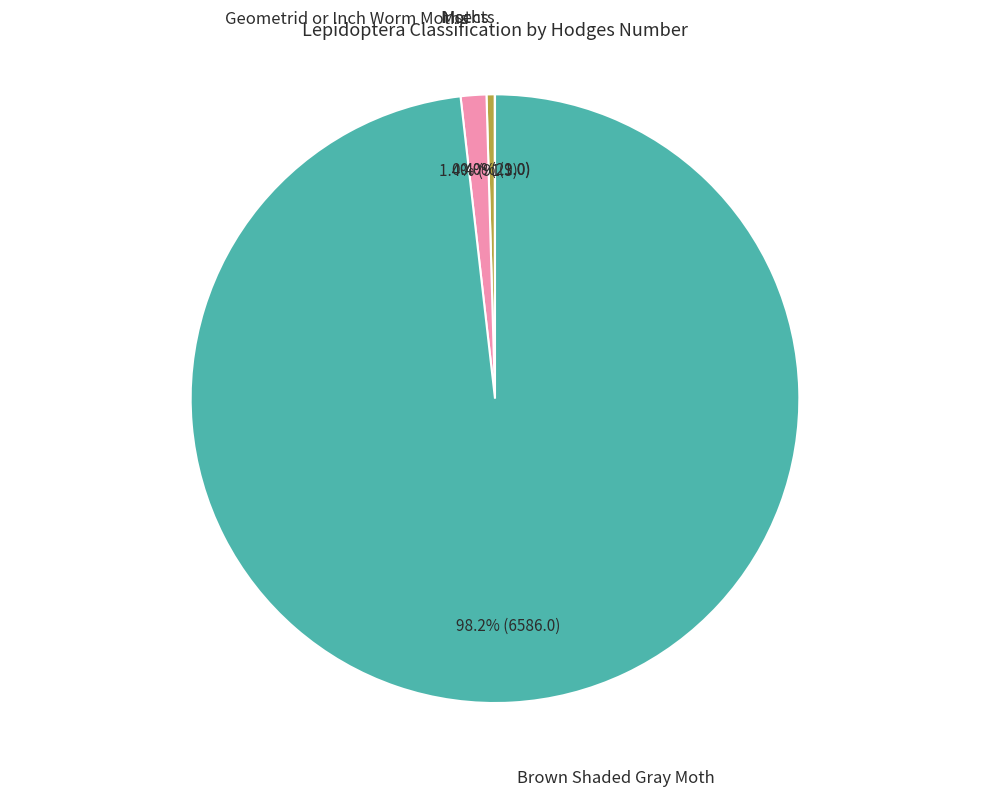

To the nearest percent, what is the average slice percentage?

25%